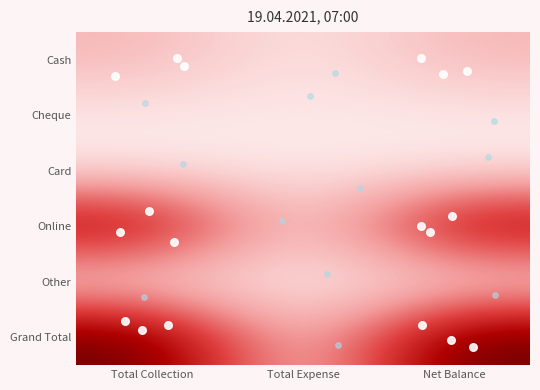

Rank the series by their maximum value, from lowest to highest.

Cheque, Card, Other, Cash, Online, Grand Total